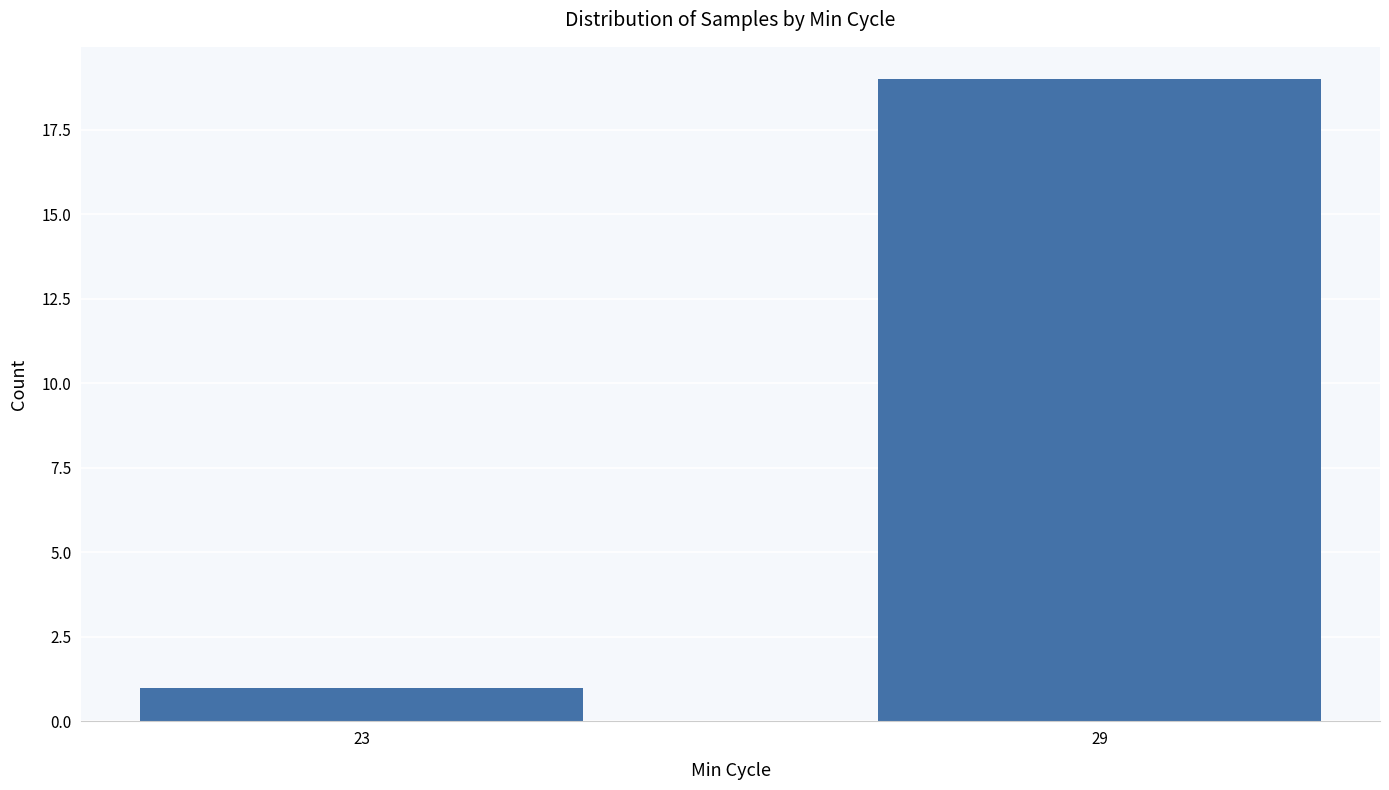

Which category has the highest value across all series?

29